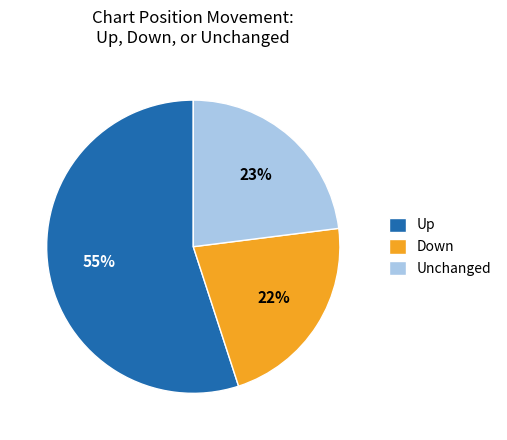

True or false: Unchanged accounts for 23% of the total.

True